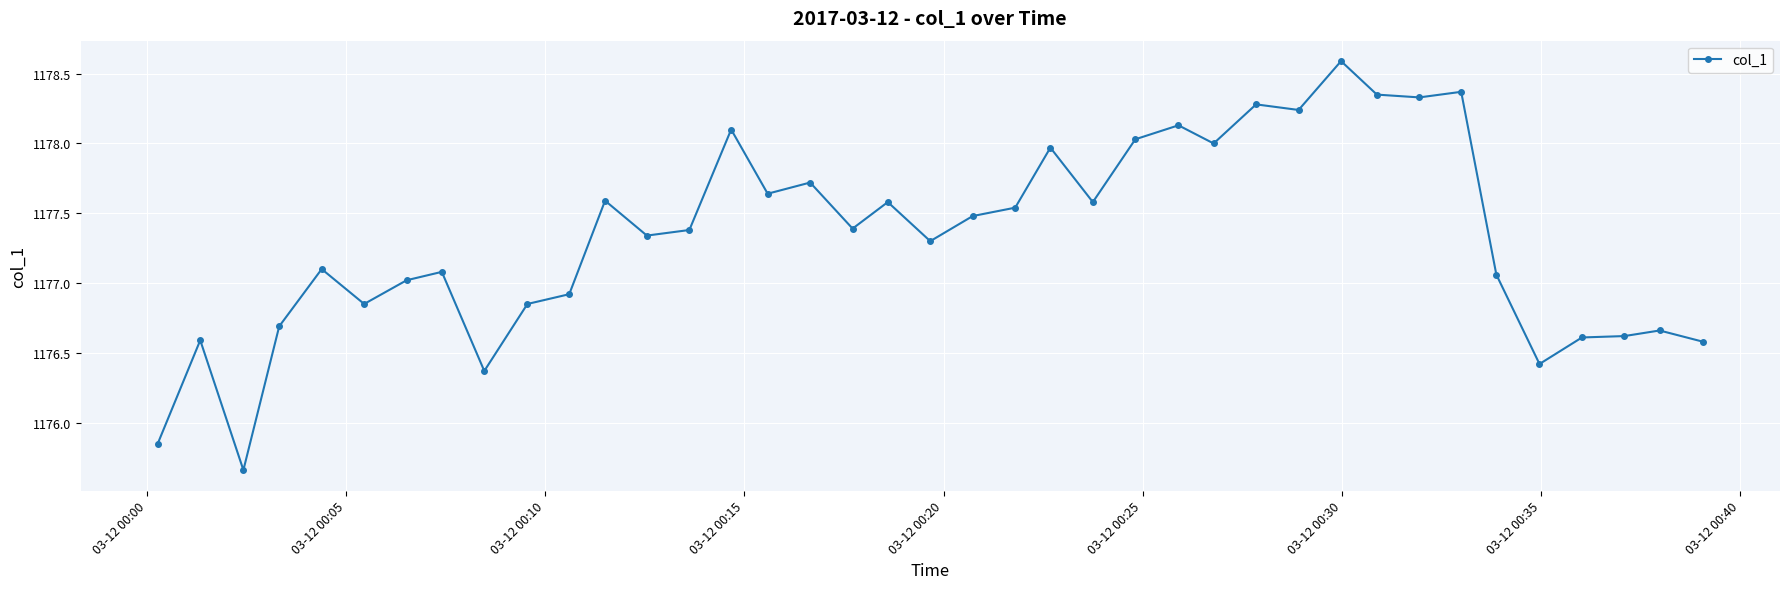

What is the sum of all values?

45915.9